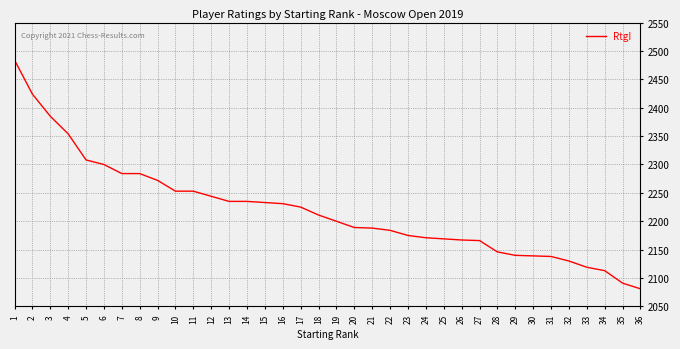

What is the difference between the values at 22 and 17?

41